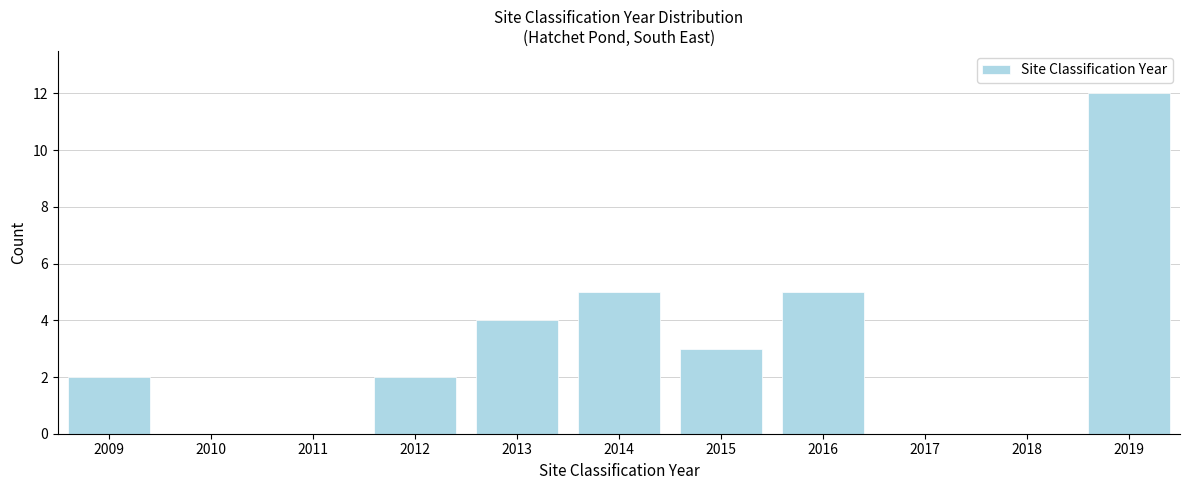

Reading left to right, what are all the values shown in this chart?

2009=2	2010=0	2011=0	2012=2	2013=4	2014=5	2015=3	2016=5	2017=0	2018=0	2019=12